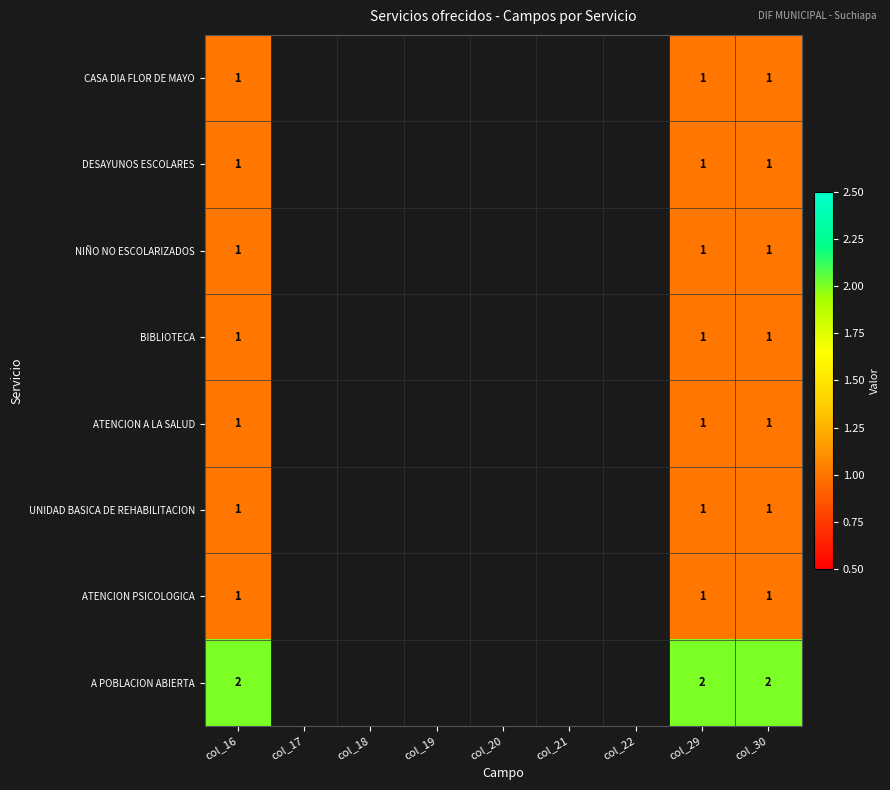

Is it true that ATENCION A LA SALUD equals 1 at col_29?

True